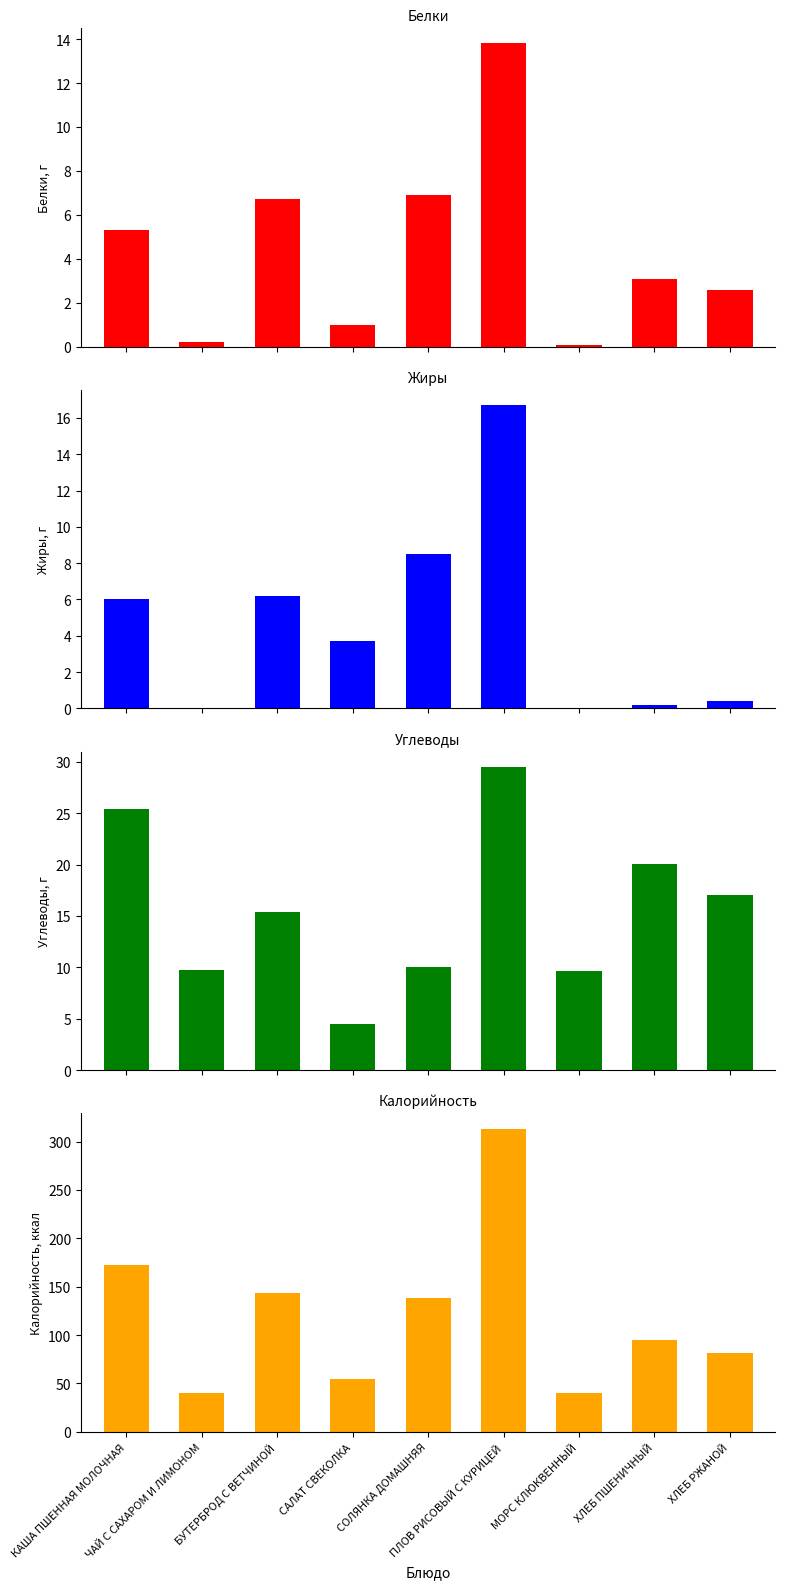

What position from the right is МОРС КЛЮКВЕННЫЙ?

3